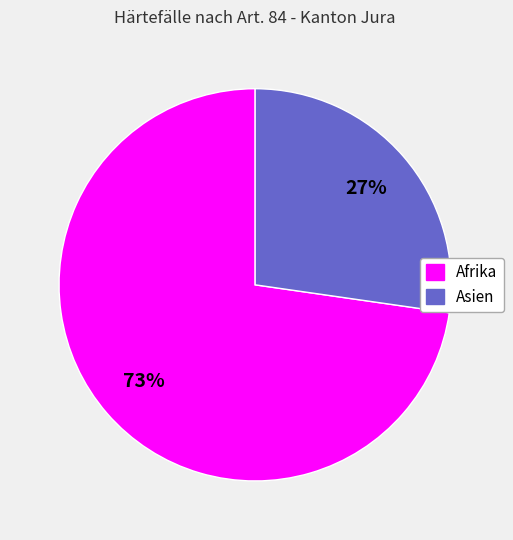

What percentage is the Asien slice, to the nearest percent?

27%